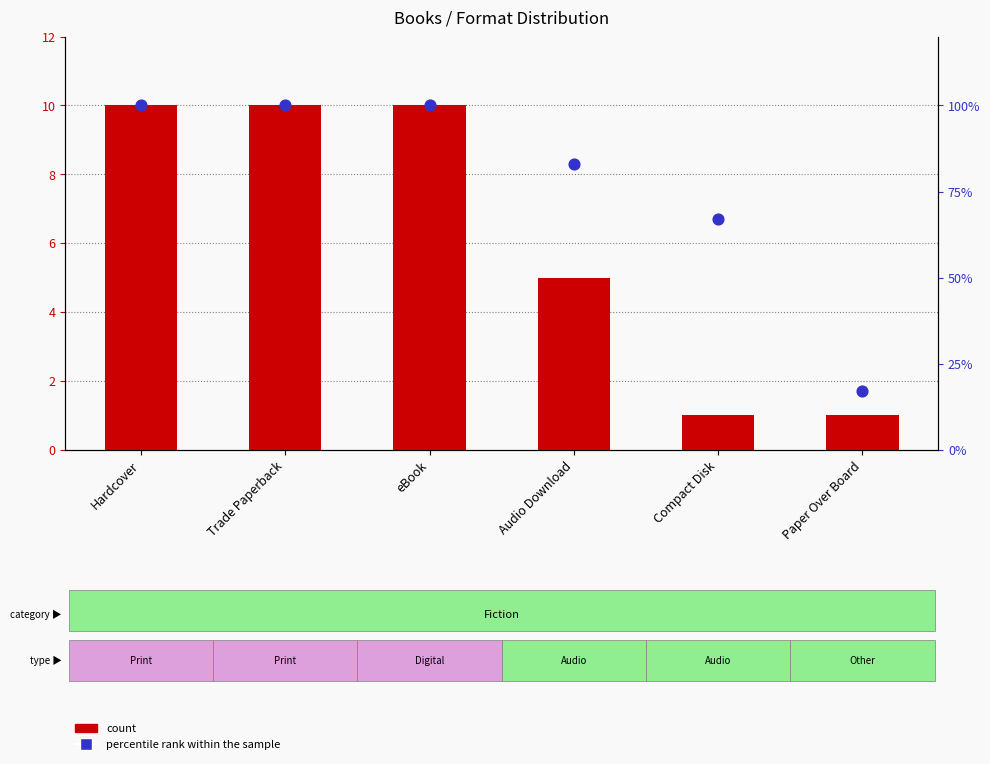

At how many categories does at least one series exceed 60?

5